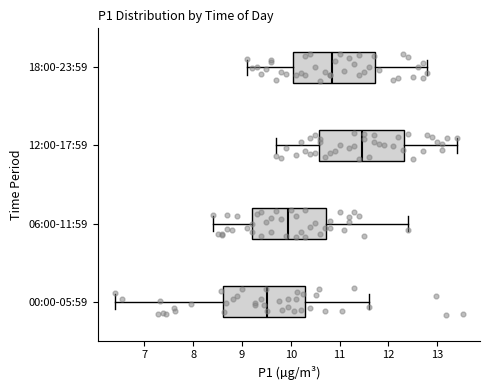

Reading bottom to top, transcribe this box plot: for each box, give where its median line is, the range the box spans, and where its two whiskers end, as read against the x-axis. The values are not printed on the chart, so give them approximately, as read against the axis.

00:00-05:59: median 9.5, box 8.6 to 10.3, whiskers 6.4 to 11.6
06:00-11:59: median 10.0, box 9.2 to 10.7, whiskers 8.4 to 12.4
12:00-17:59: median 11.5, box 10.6 to 12.3, whiskers 9.7 to 13.4
18:00-23:59: median 10.9, box 10.1 to 11.7, whiskers 9.1 to 12.8